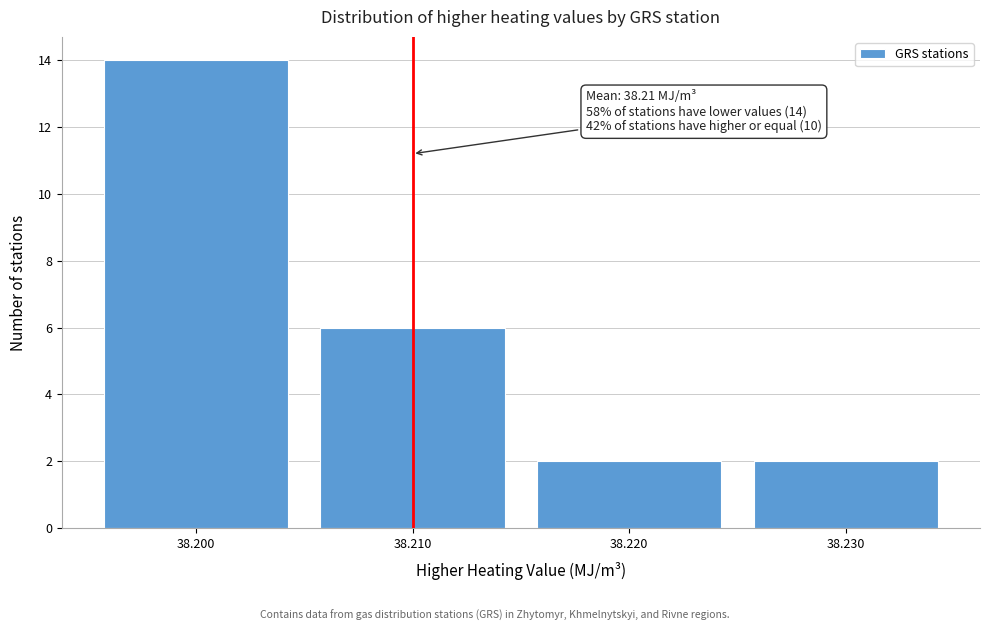

Reading left to right, transcribe all the data shown in this chart.

38.200=14	38.210=6	38.220=2	38.230=2